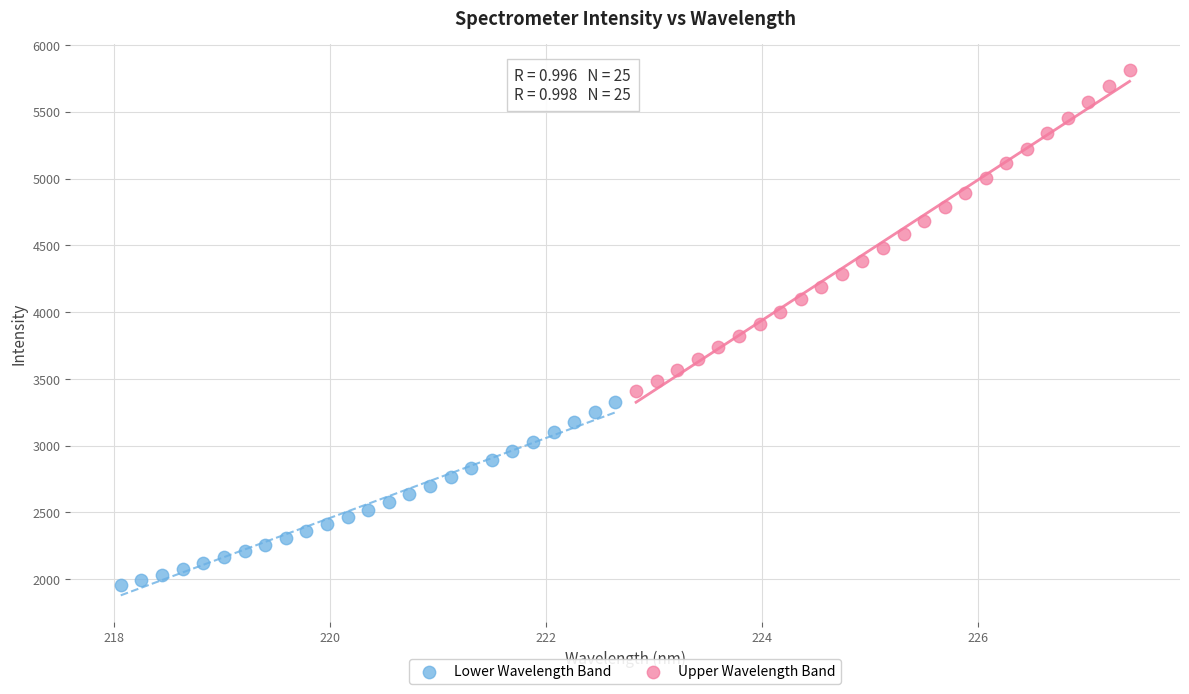

Which series contains the lowest Y value?

Lower Wavelength Band